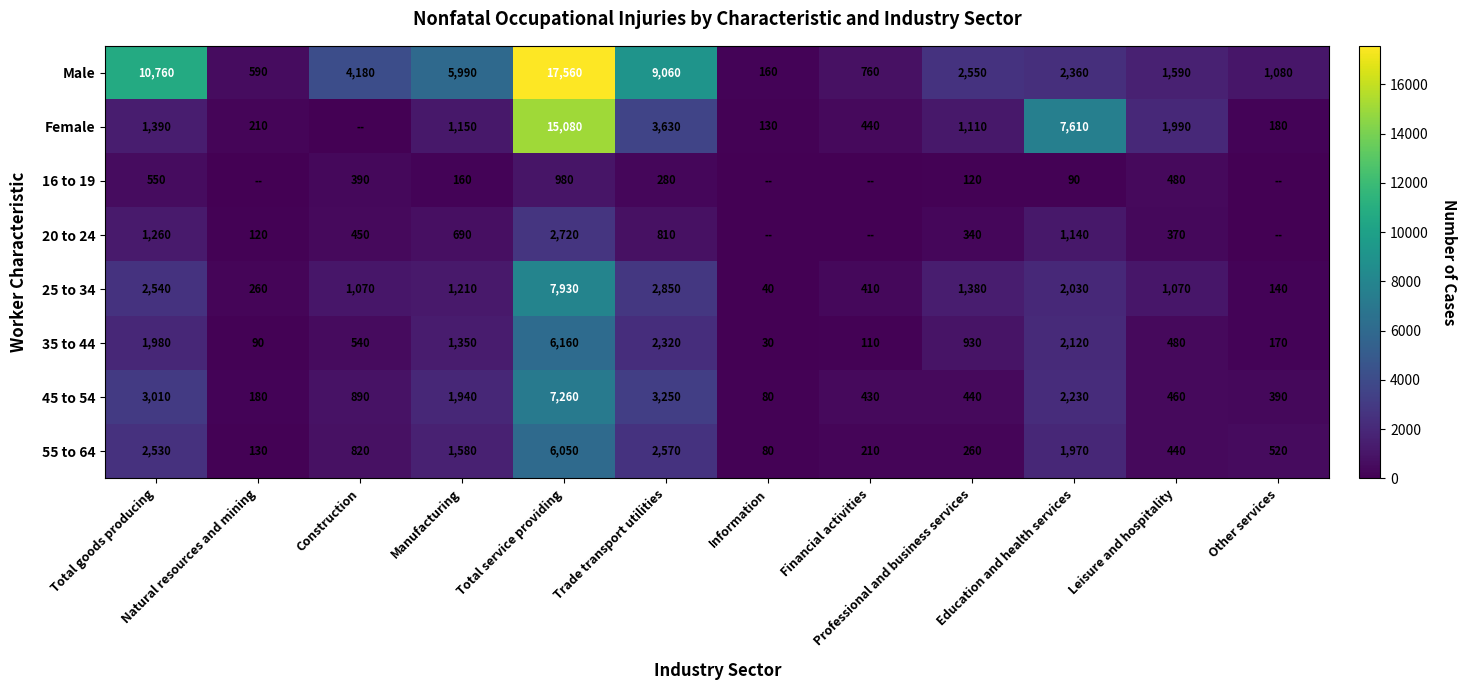

What is the maximum value for 25 to 34?

7930